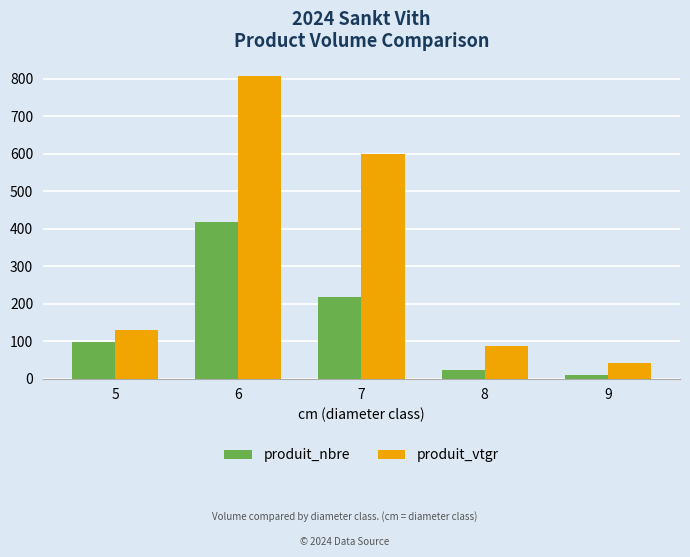

Where is produit_nbre nearest to the value 214?

7